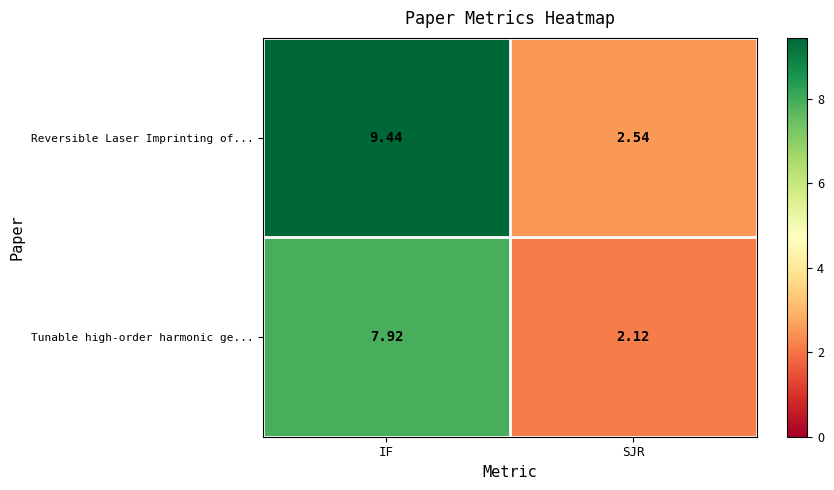

At which label does Reversible Laser Imprinting of... first exceed 9?

IF